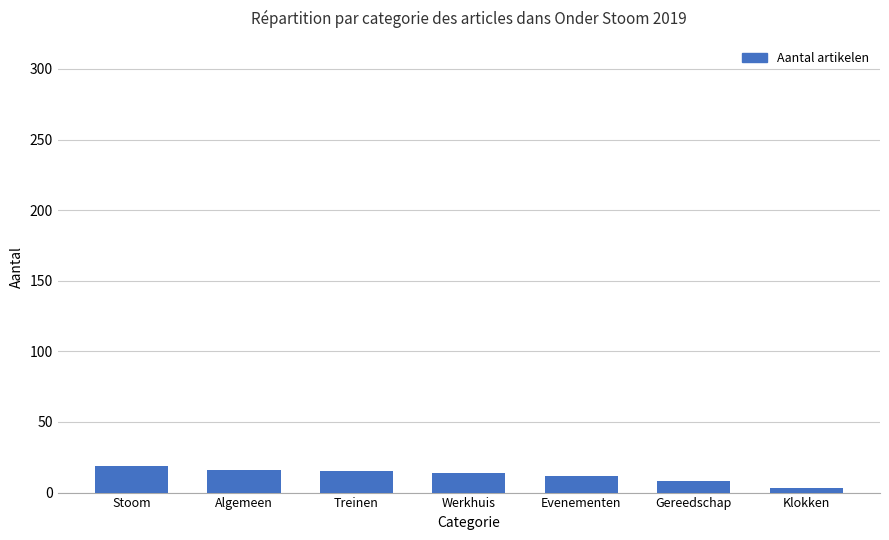

Does the chart contain any negative values?

No